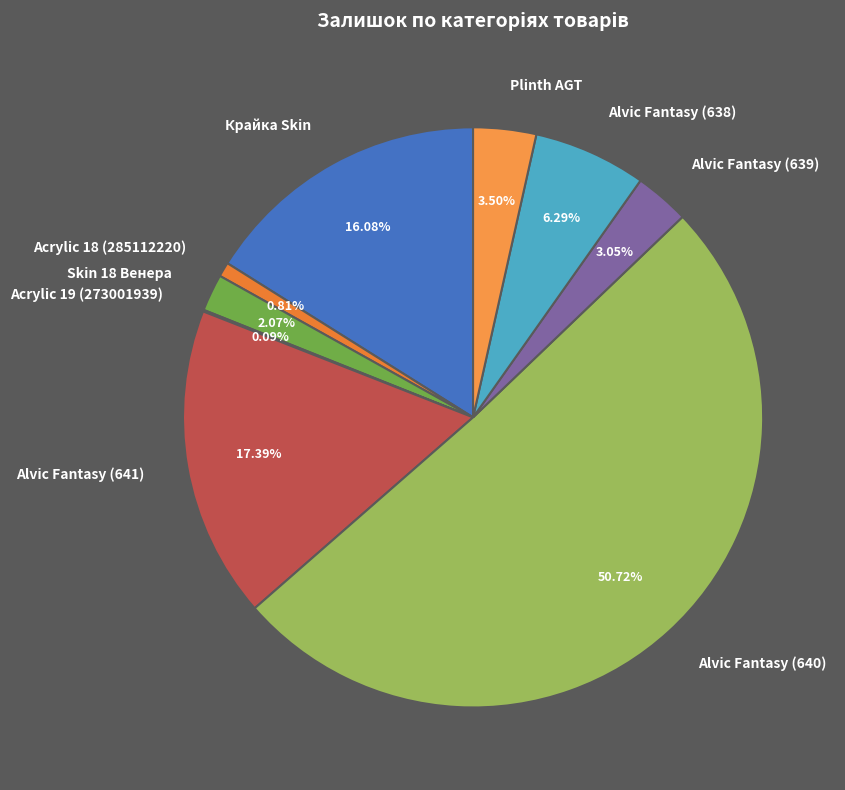

Does Skin 18 Венера account for over 50% of the chart?

No